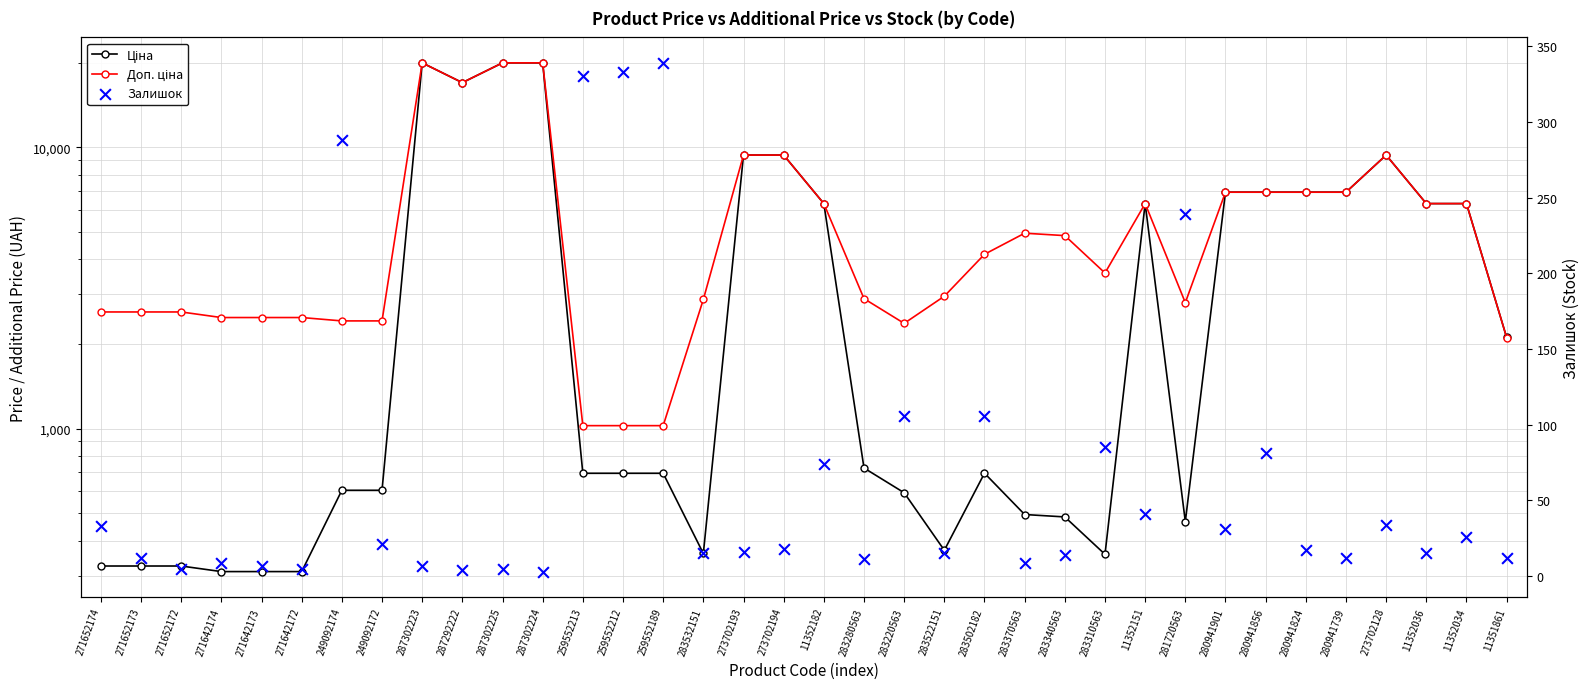

Which series has the widest spread of Y values?

Ціна